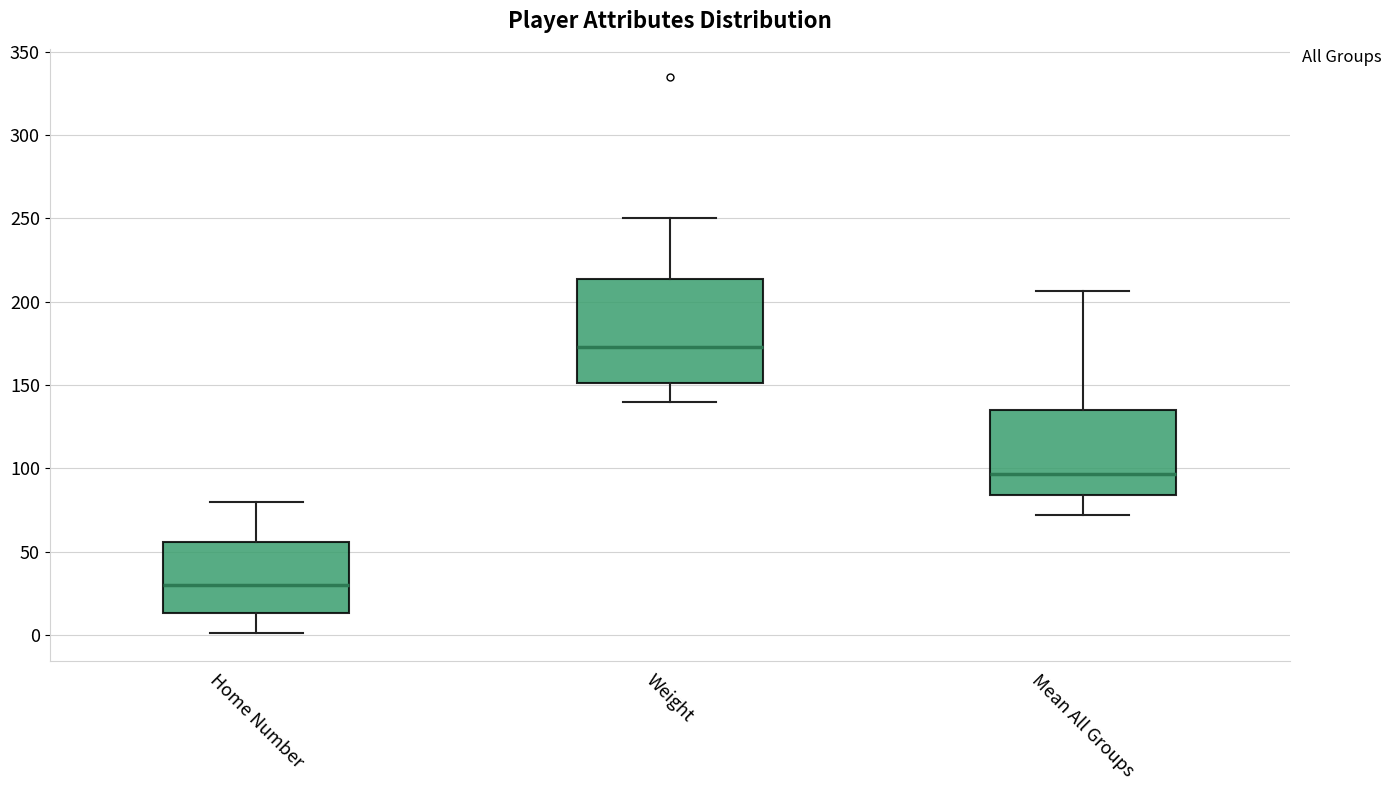

Reading left to right, transcribe this box plot: for each box, give where its median line is, the range the box spans, and where its two whiskers end, as read against the y-axis. The values are not printed on the chart, so give them approximately, as read against the axis.

Home Number: median 30, box 15 to 55, whiskers 0 to 80
Weight: median 175, box 150 to 215, whiskers 140 to 250
Mean All Groups: median 95, box 85 to 135, whiskers 70 to 205